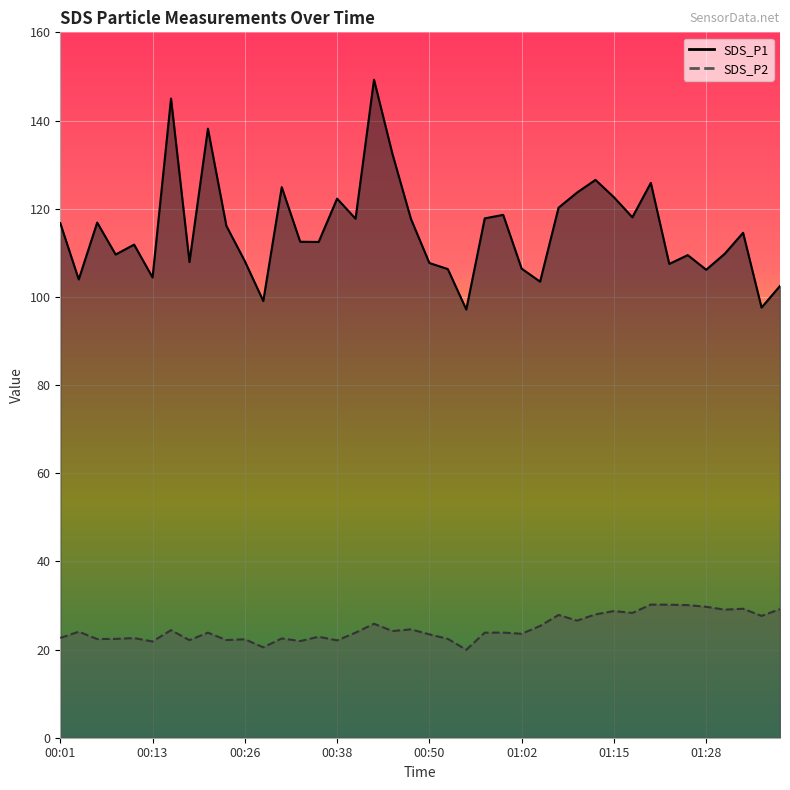

How many values in the SDS_P2 series exceed 23?

25